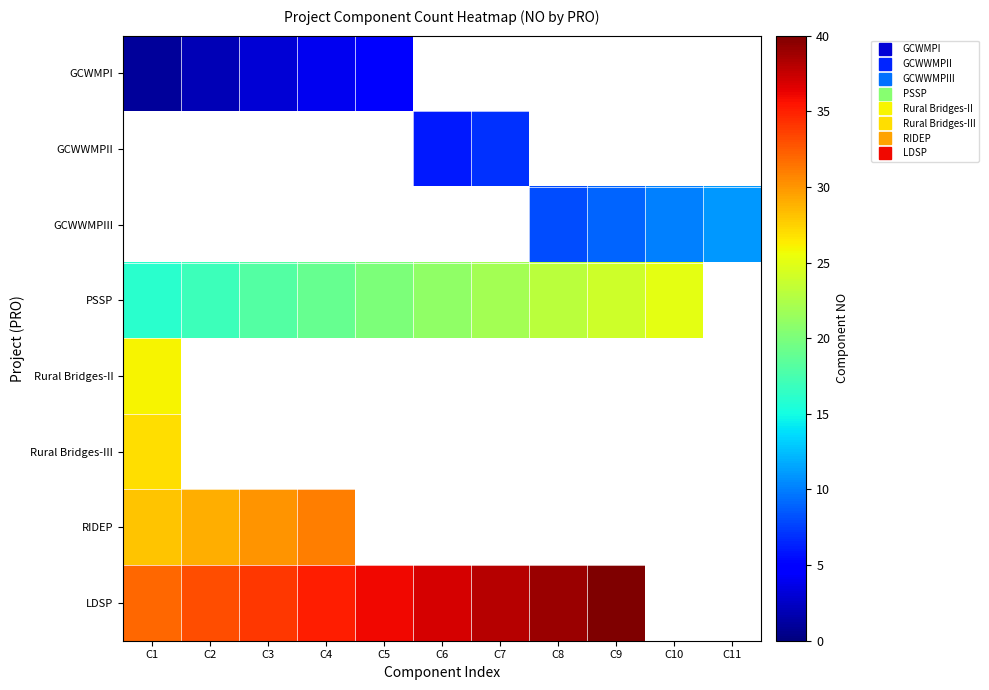

List the series in order of their overall mean, lowest first.

GCWMPI, GCWWMPII, GCWWMPIII, PSSP, Rural Bridges-II, Rural Bridges-III, RIDEP, LDSP